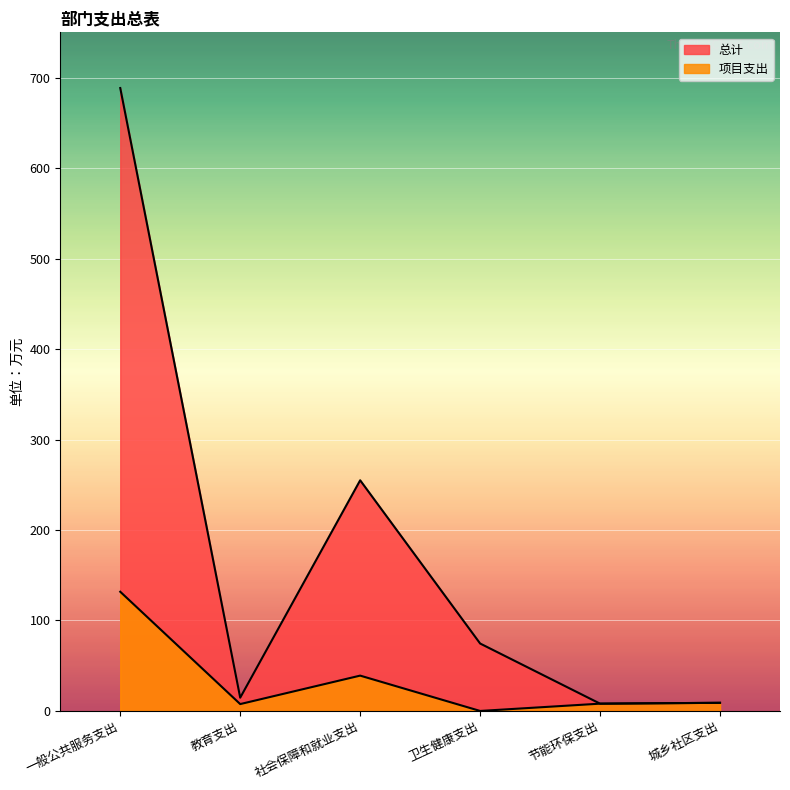

How many interior local valleys does the 总计 series have?

2